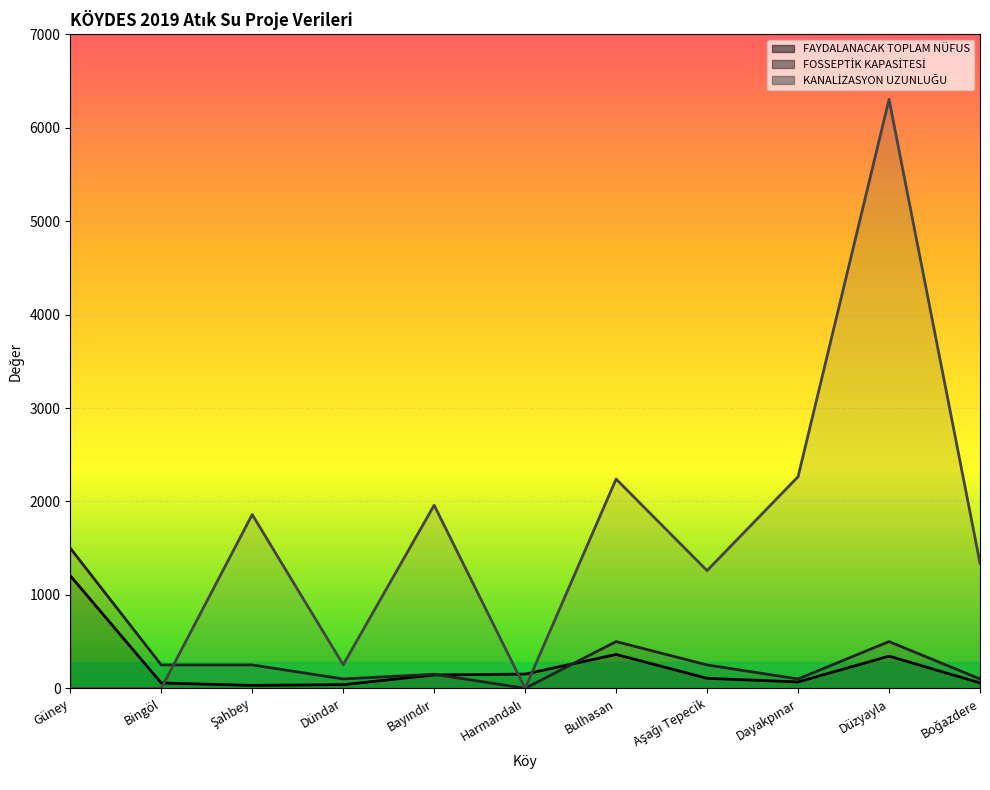

Reading left to right, what are all the values shown in this chart?

FAYDALANACAK TOPLAM NÜFUS: 1205	57	31	39	143	152	362	107	68	344	58
FOSSEPTİK KAPASİTESİ: 1500	250	250	100	150	0	500	250	100	500	100
KANALİZASYON UZUNLUĞU: 0	0	1860	252	1960	0	2240	1260	2265	6305	1340